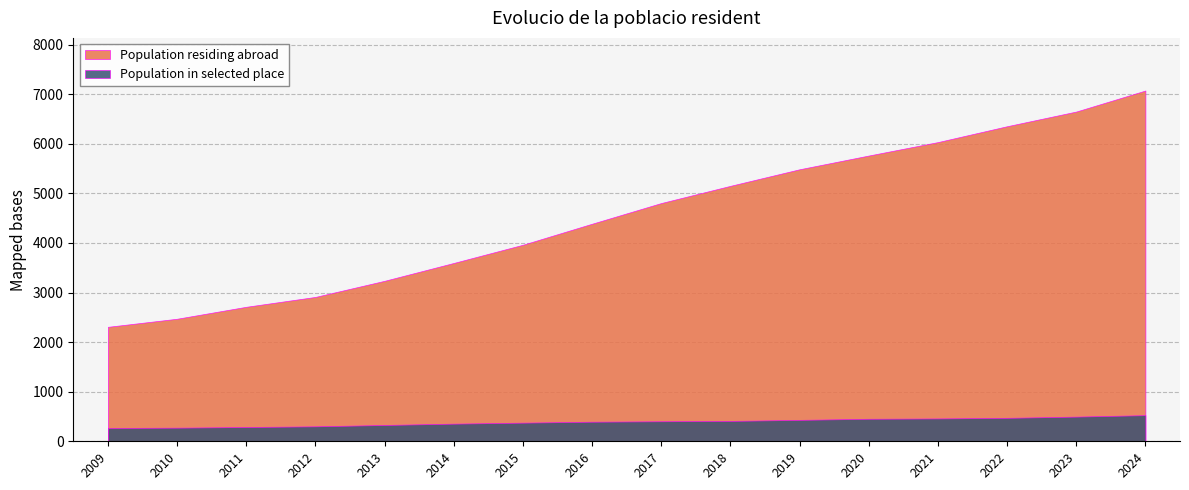

Is the value of Population in selected place at 2022 greater than the value of Population residing abroad at 2009?

No